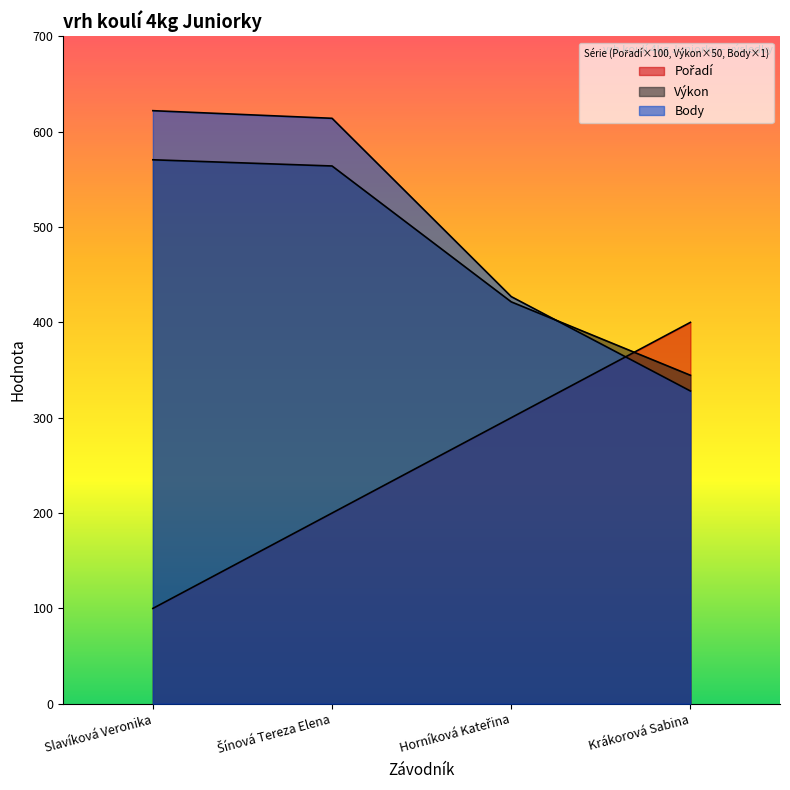

Where does the Body series first go above 614?

Slavíková Veronika